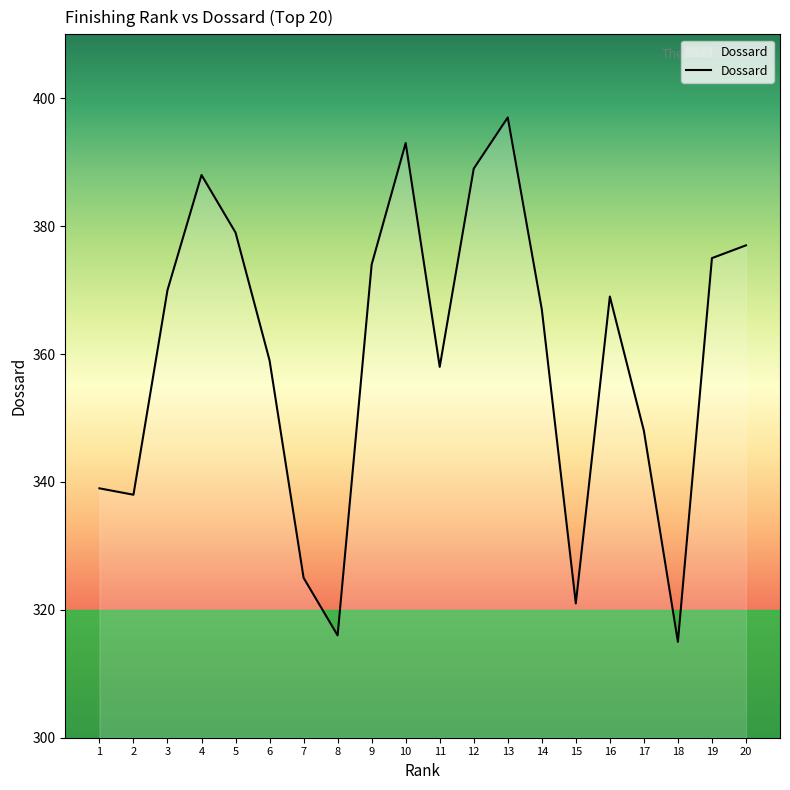

Approximately how many times larger is the value at 17 compared to 13?

0.9